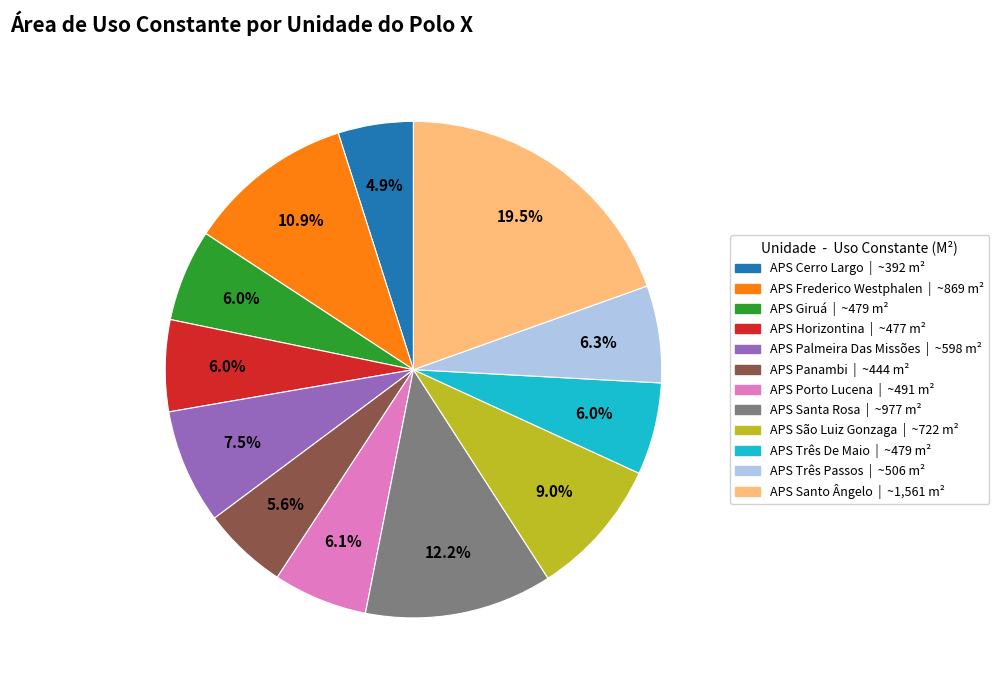

To the nearest percent, what is the combined percentage of APS Cerro Largo and APS São Luiz Gonzaga?

14%